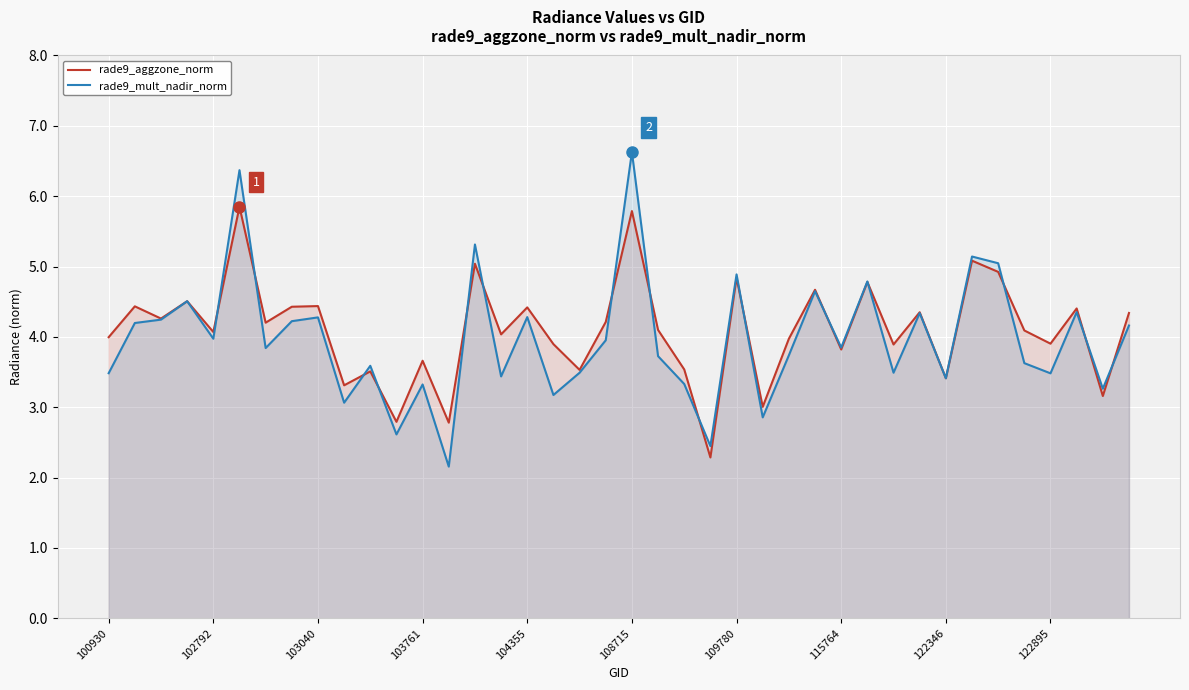

How many values in the rade9_mult_nadir_norm series are below 3?

4